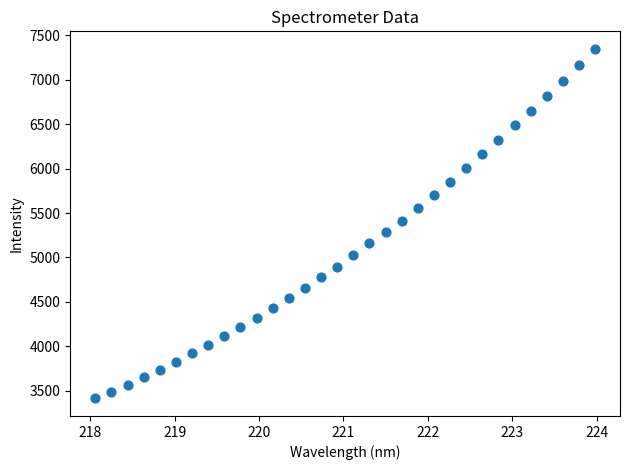

What is the range of X values (max minus min)?

5.9